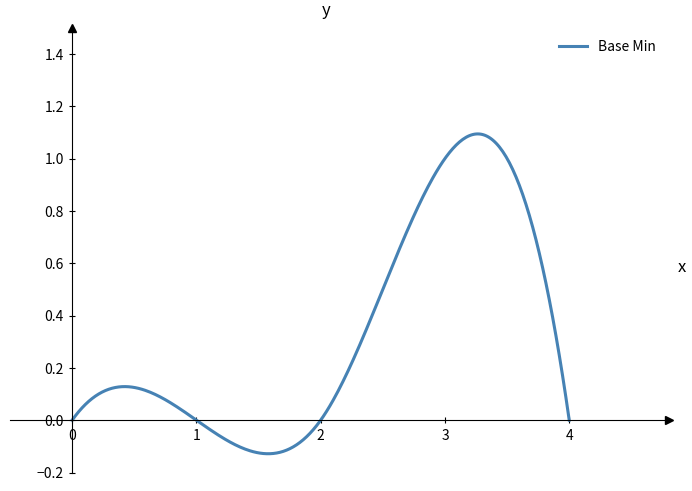

List the labels in order of value, smallest first.

0, 0, 0, 0, 1